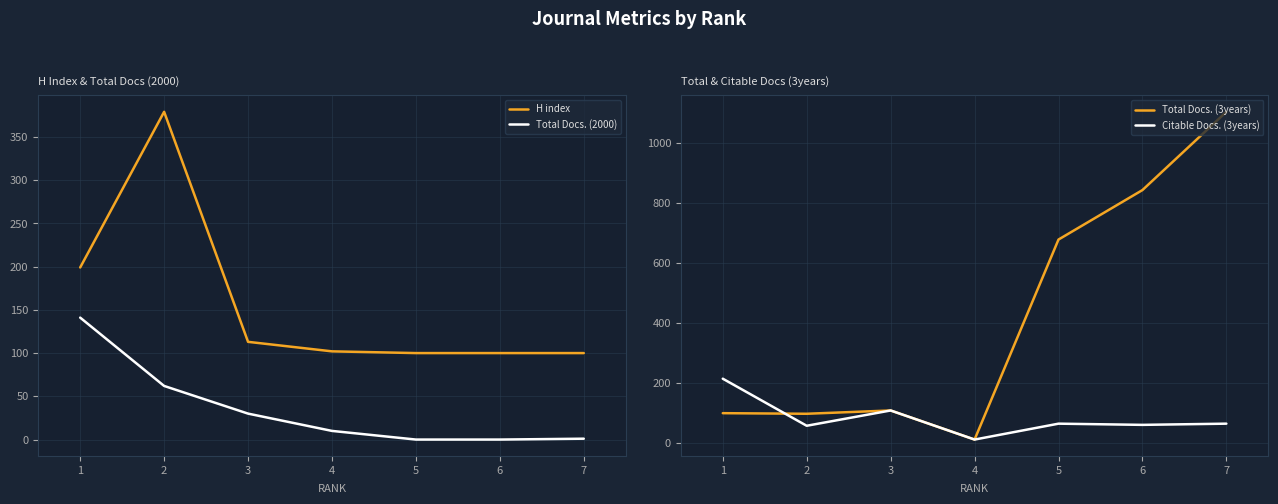

Is the value of Total Docs. (3years) at 2 greater than the value of Citable Docs. (3years) at 3?

No